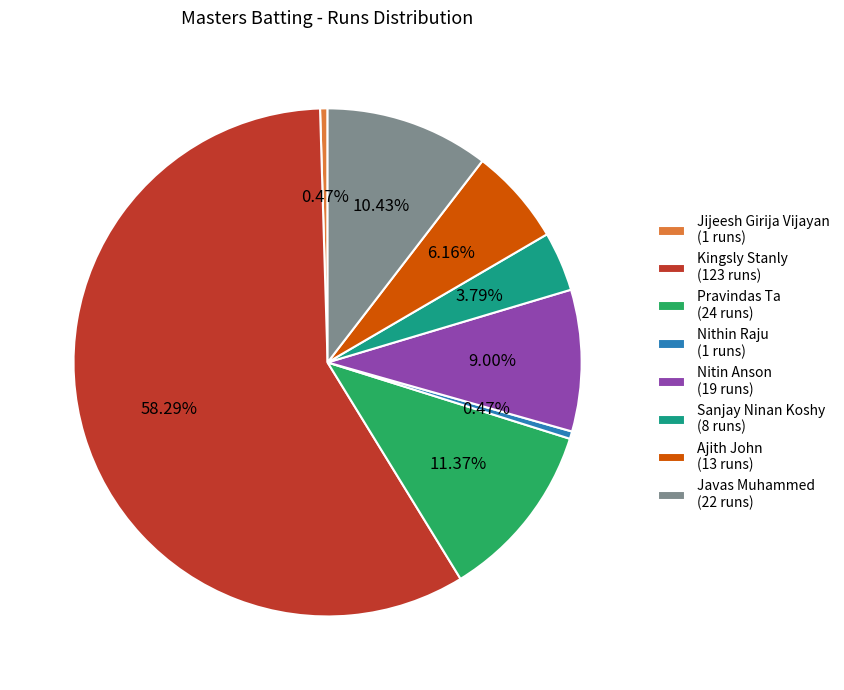

Combined, do Jijeesh Girija Vijayan (1 runs) and Ajith John (13 runs) account for over 50%?

No